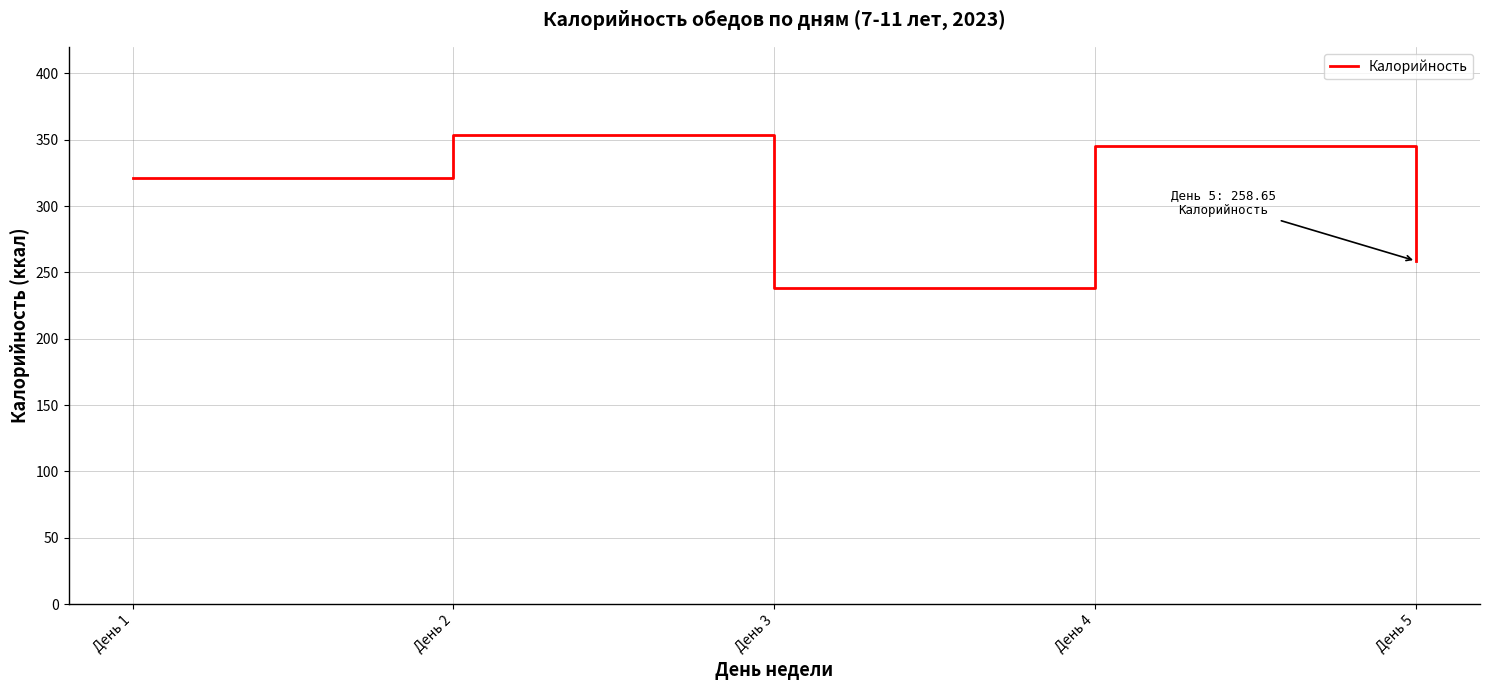

What is the sum of the values at День 5 and День 2?

612.1